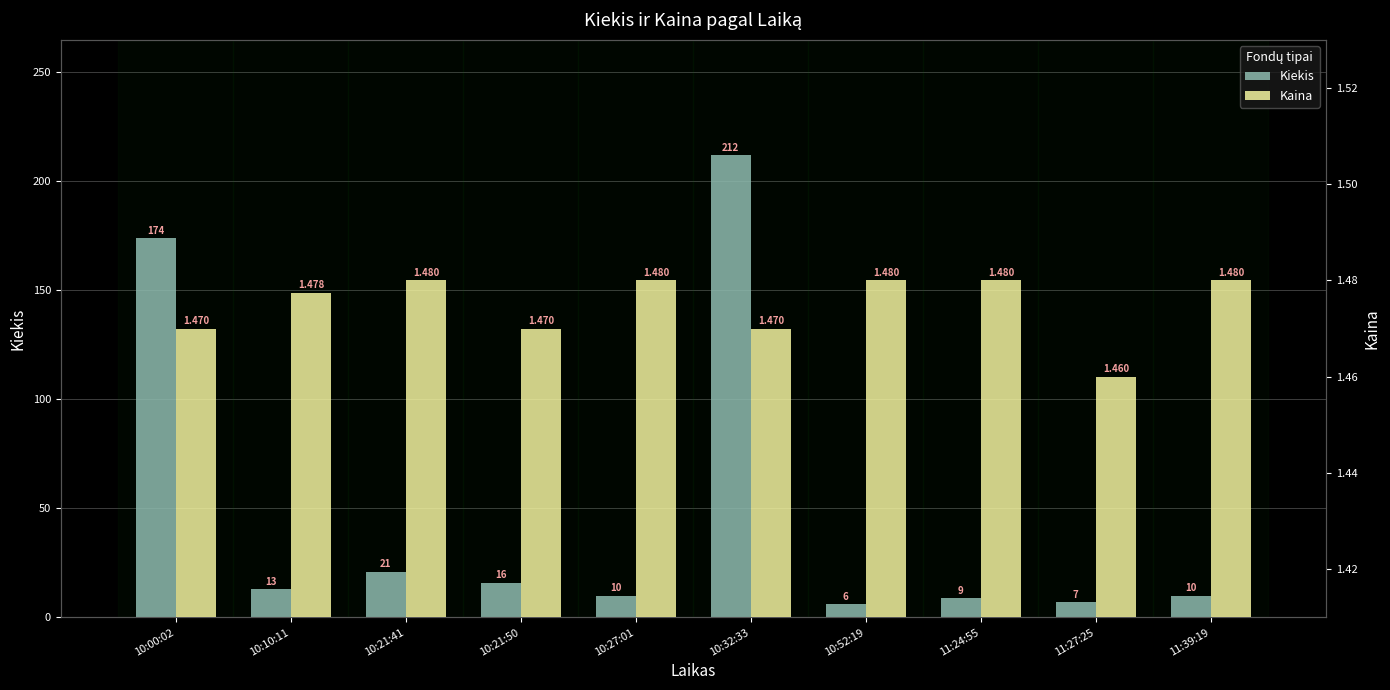

The Kiekis series shows 141.0 at 10:32:33. True or false?

False